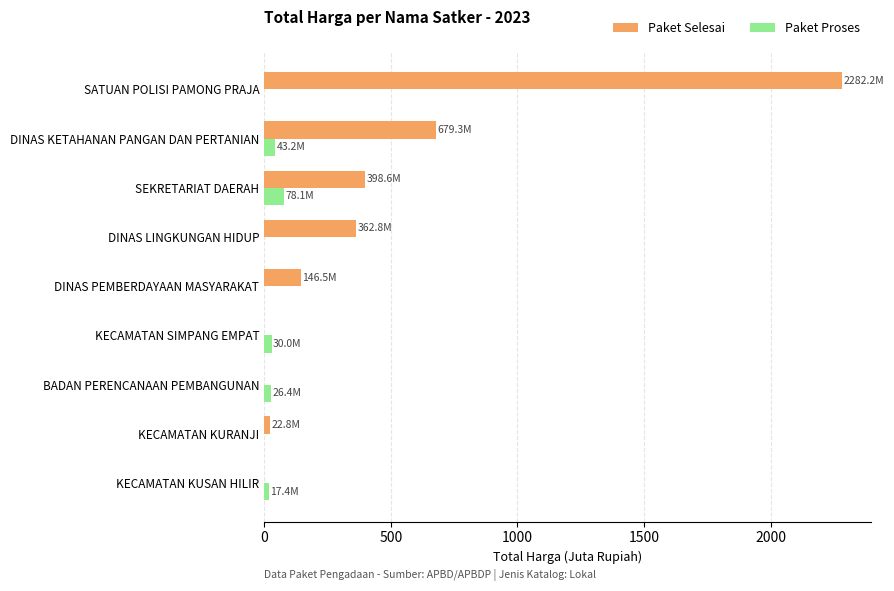

Which series changed the most between DINAS PEMBERDAYAAN MASYARAKAT and DINAS LINGKUNGAN HIDUP?

Paket Selesai